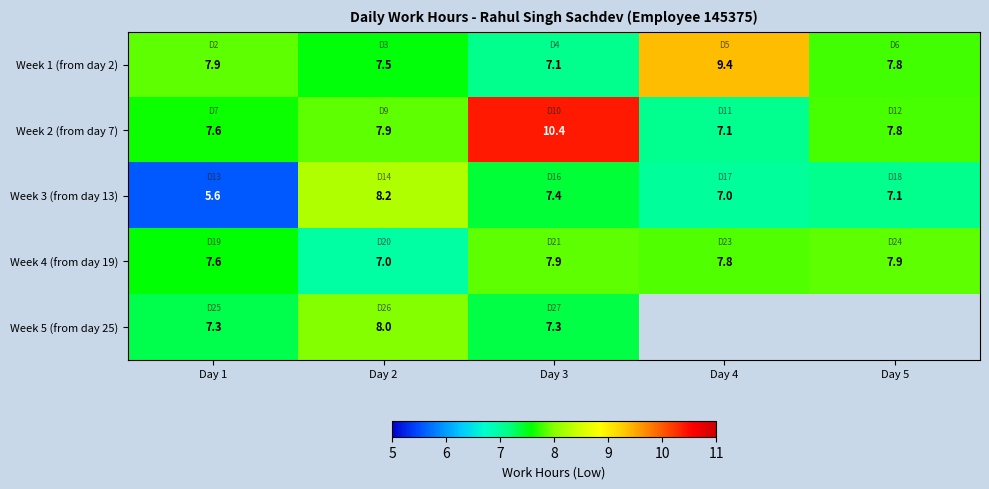

Is the value of Week 5 (from day 25) at Day 2 greater than the value of Week 3 (from day 13) at Day 2?

No